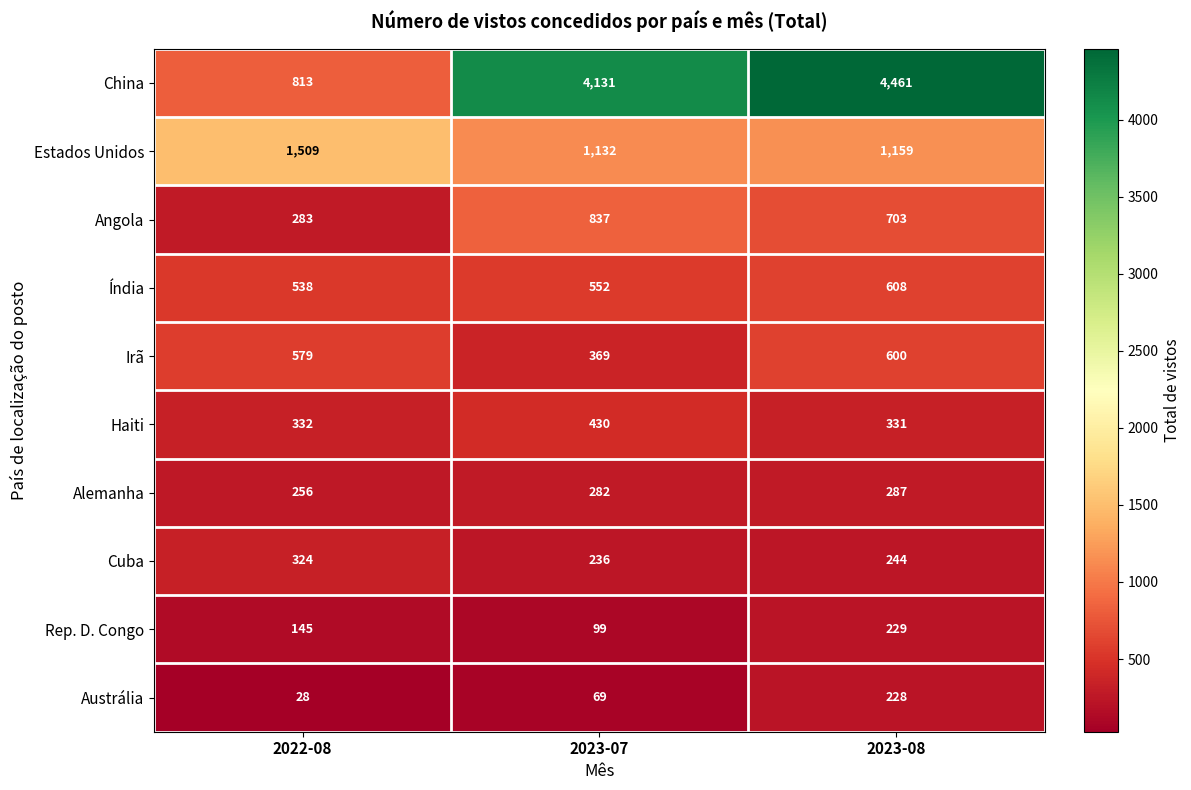

Which series has the largest range (max minus min)?

China